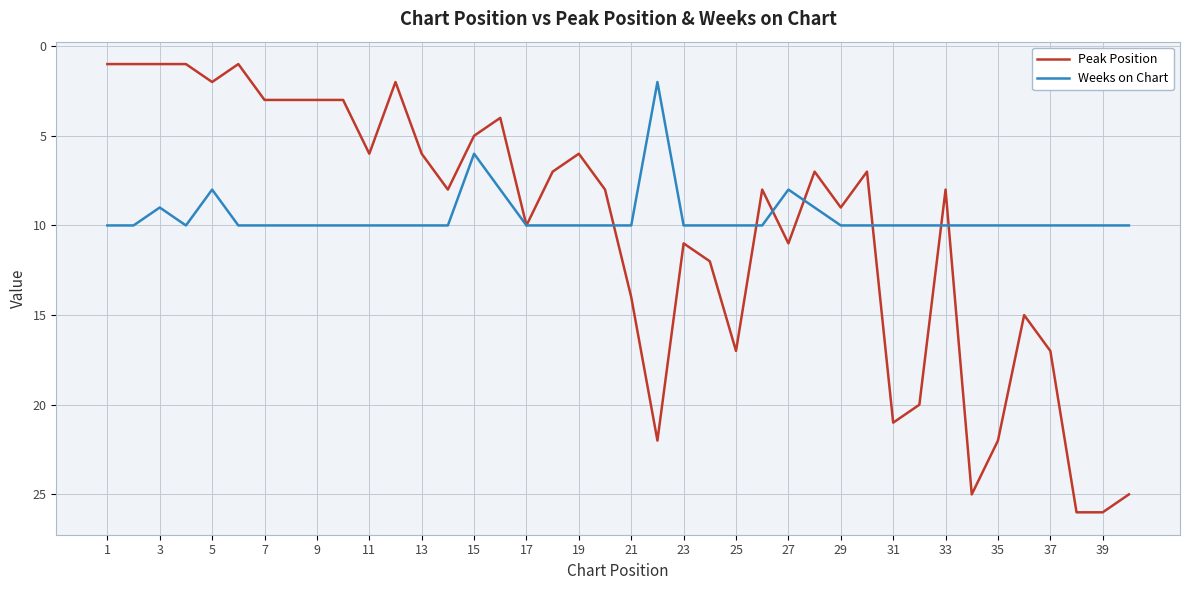

What is the greatest value displayed?

26